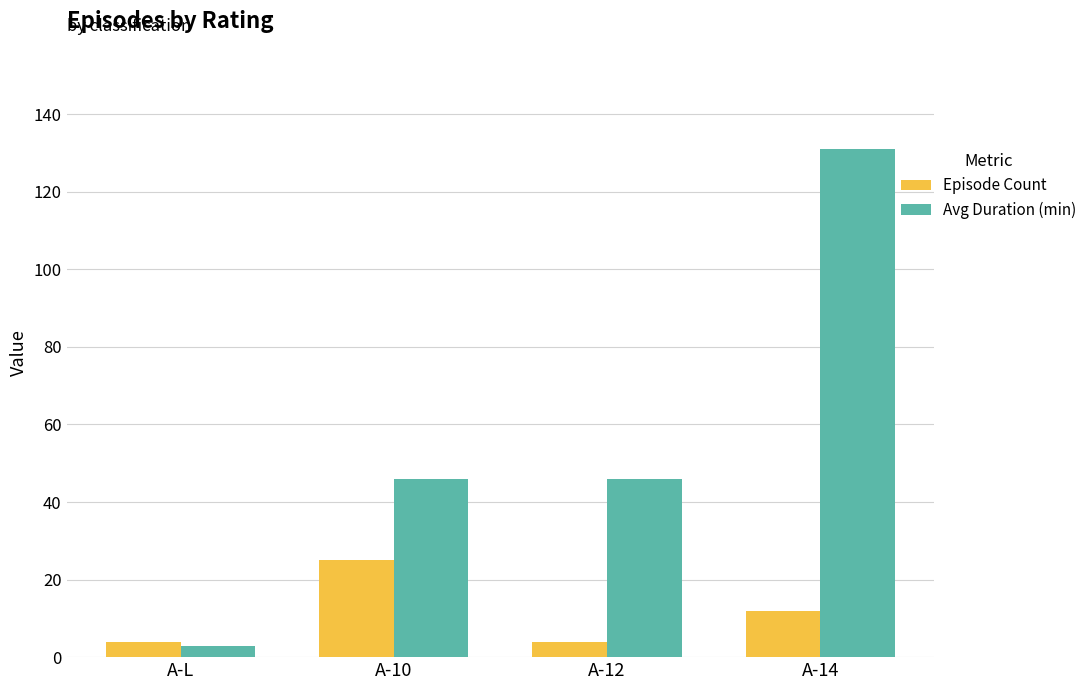

True or false: Avg Duration (min) has a value of 69 at A-10.

False